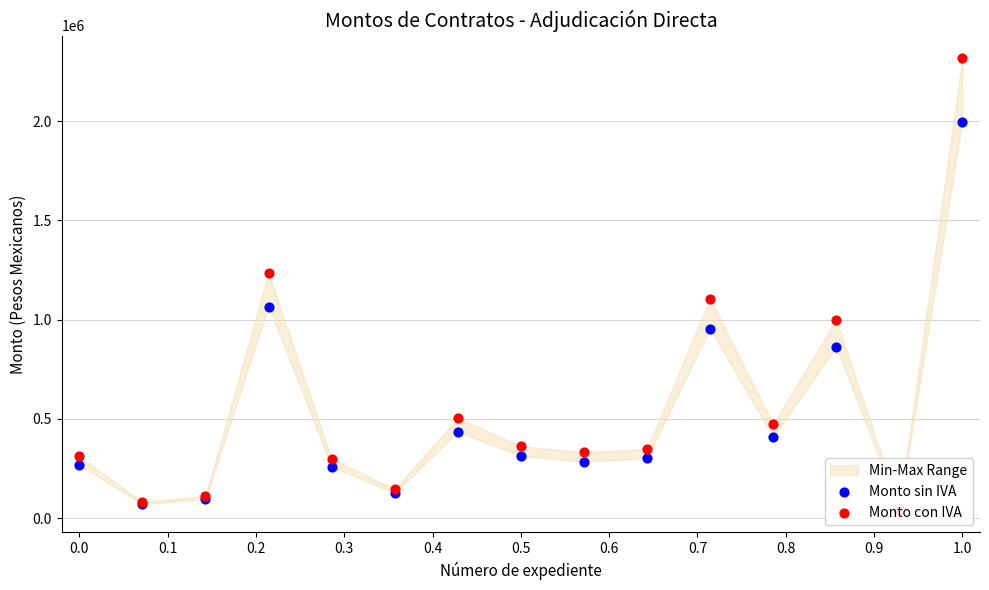

Which series contains the lowest Y value?

Monto sin IVA